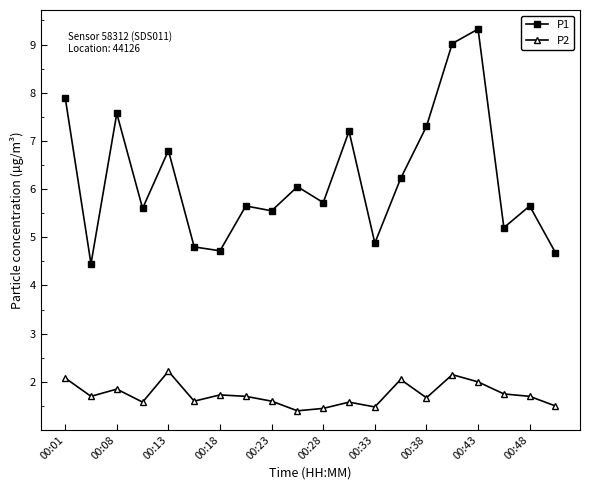

True or false: P1 and P2 cross at least once.

False